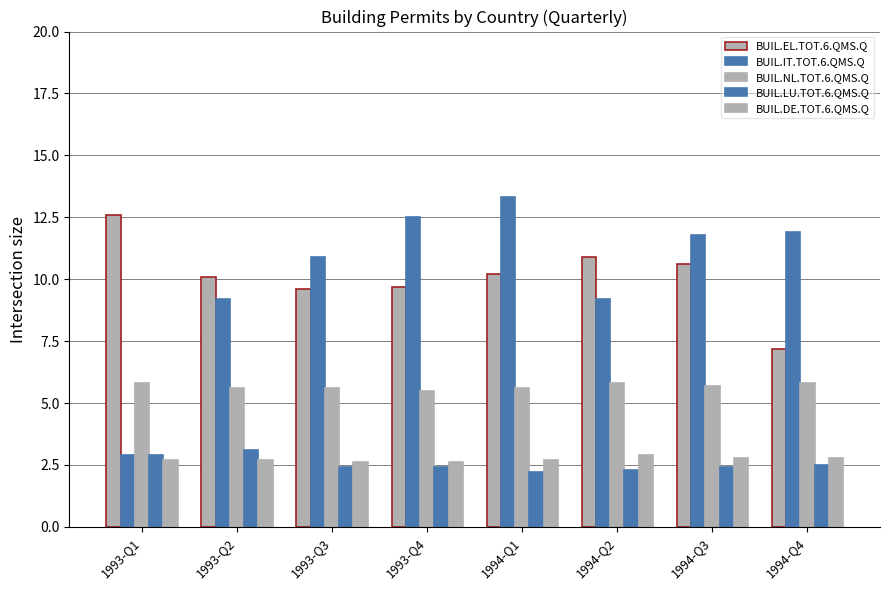

At which category does the chart reach its minimum across all series?

1994-Q1